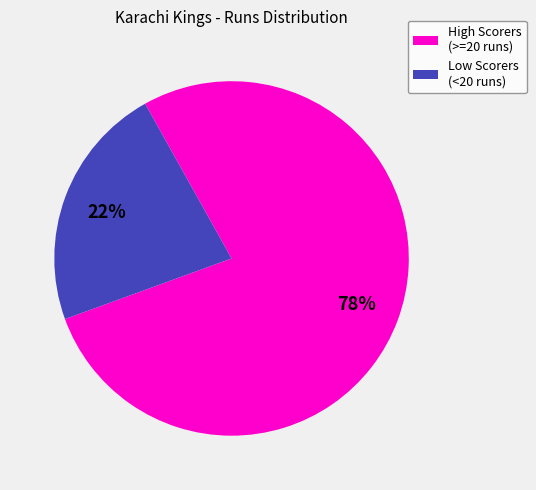

To the nearest percent, what is the average slice percentage?

50%